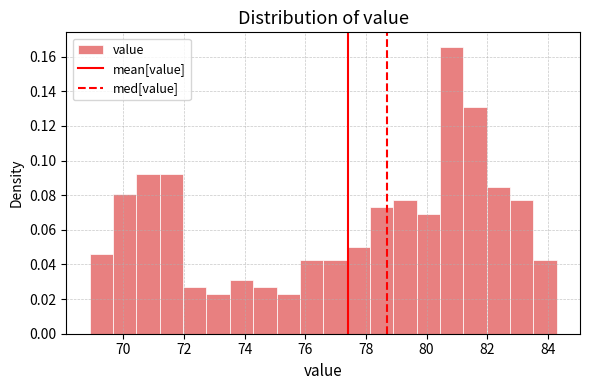

Read against the x-axis, roughly where is the centre of the tallest bar?

80.8